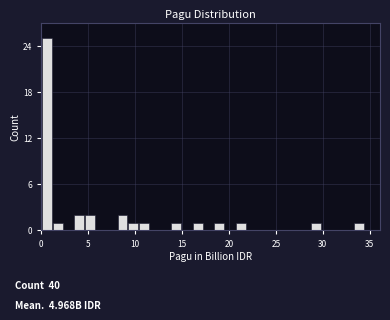

Read against the x-axis, roughly where is the centre of the tallest bar?

0.5